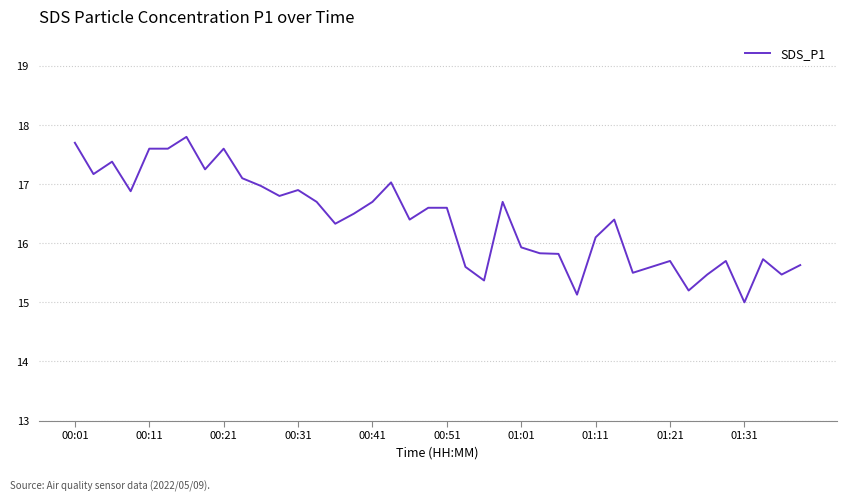

What is the difference between the maximum and minimum values?

2.8